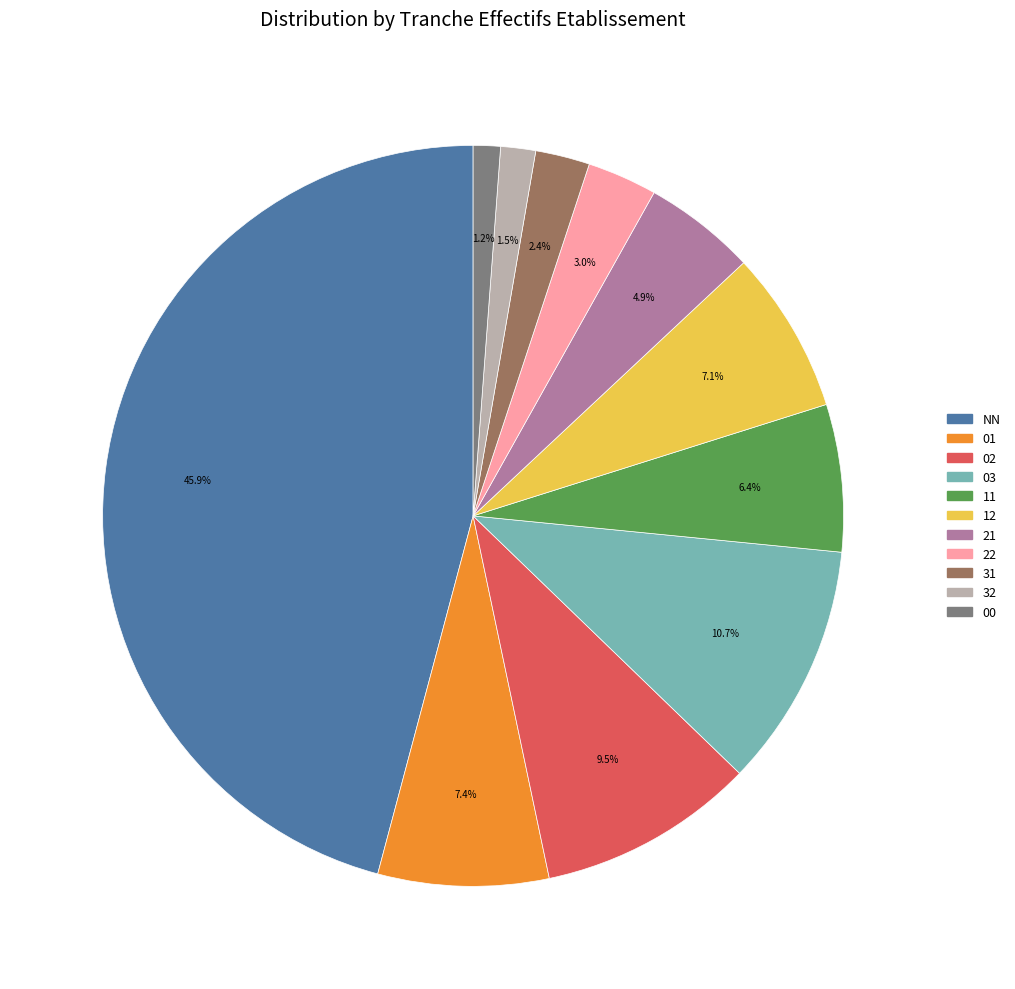

Is there any slice that represents more than half of the pie?

No